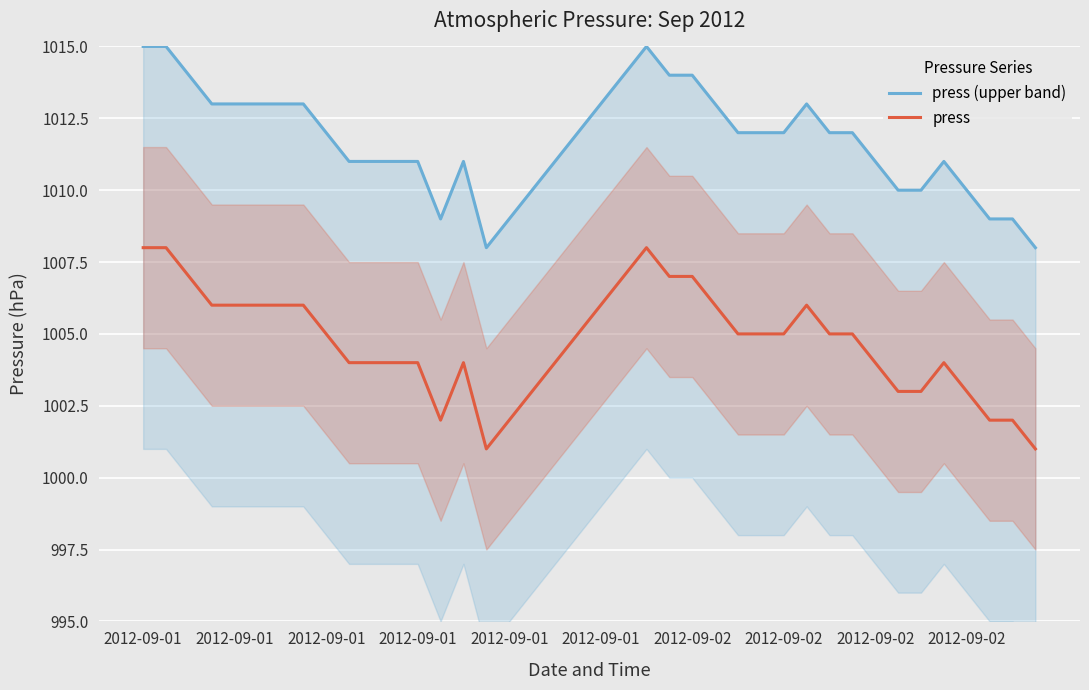

The press series shows 1623 at 2012-09-01. True or false?

False